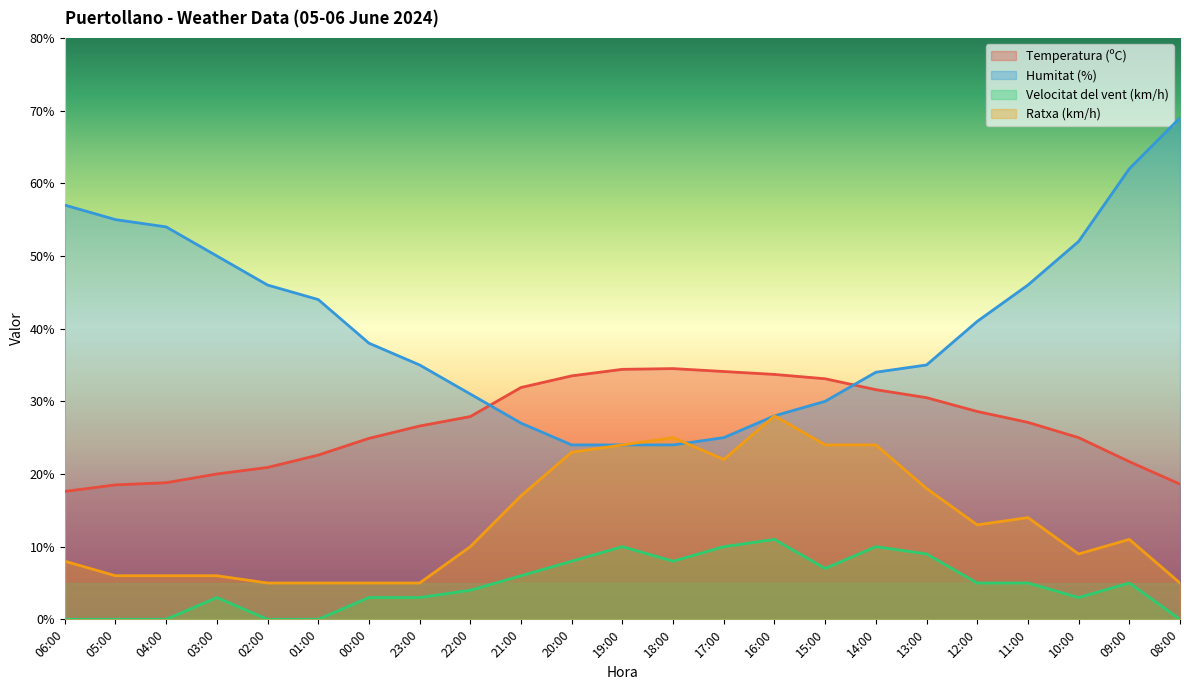

At which category is the sum across all series the highest?

16:00